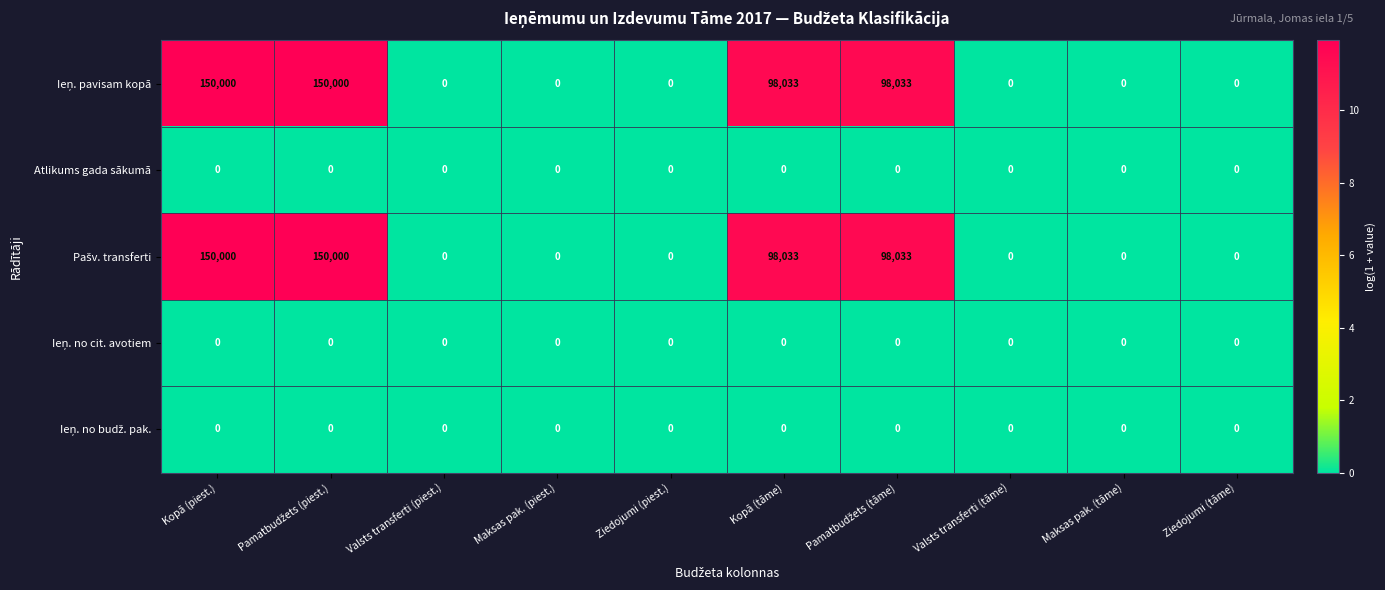

What is the greatest value displayed?

150000